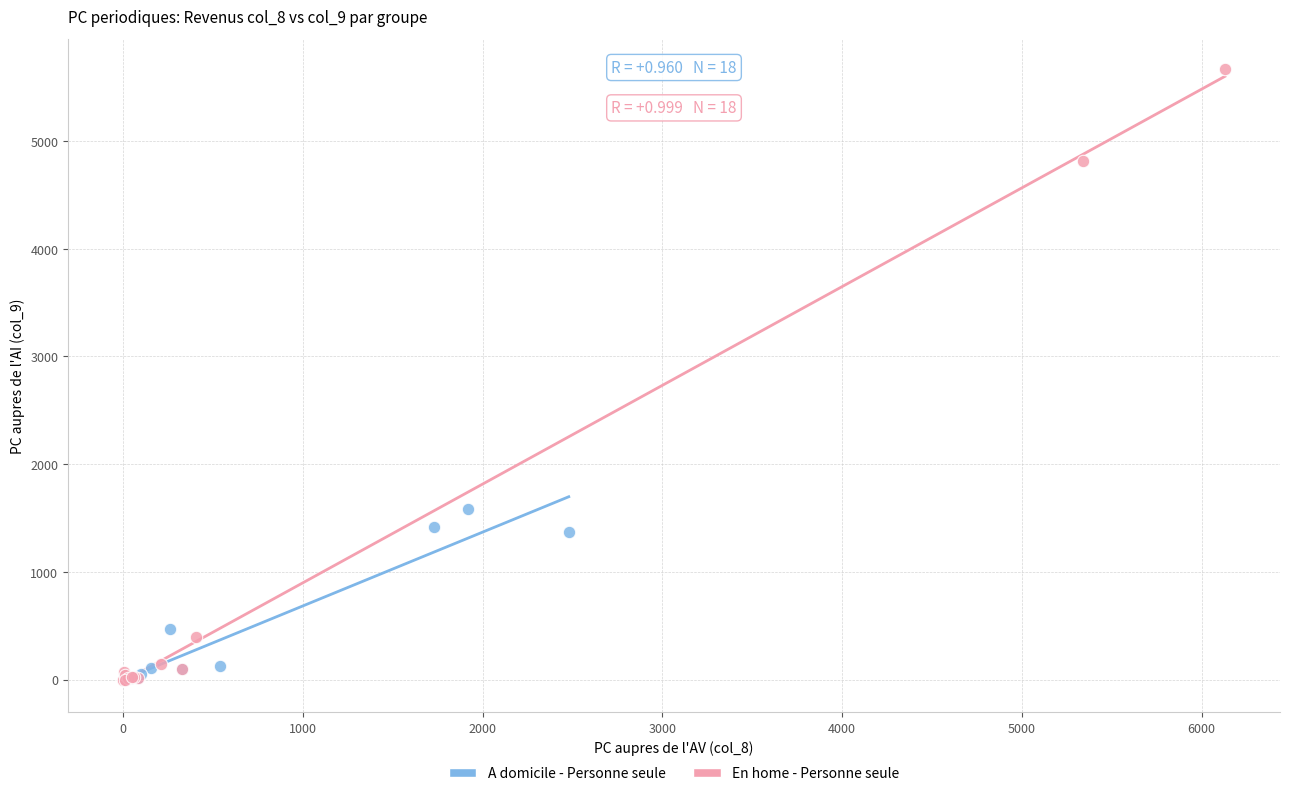

Which series has the largest Y range (max minus min)?

En home - Personne seule